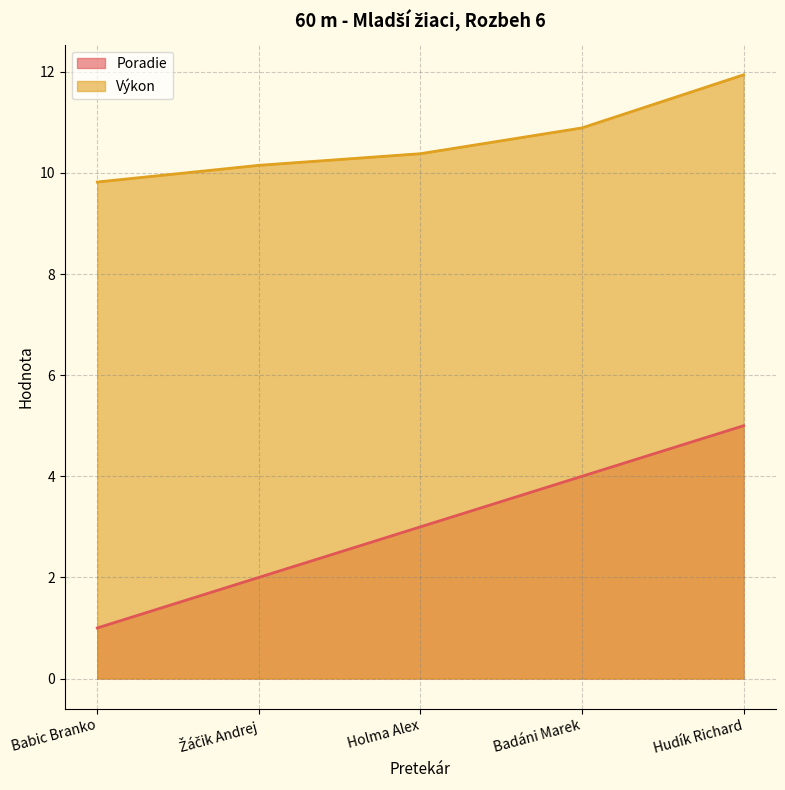

Is the value of Výkon at Žáčik Andrej greater than the value of Poradie at Žáčik Andrej?

Yes